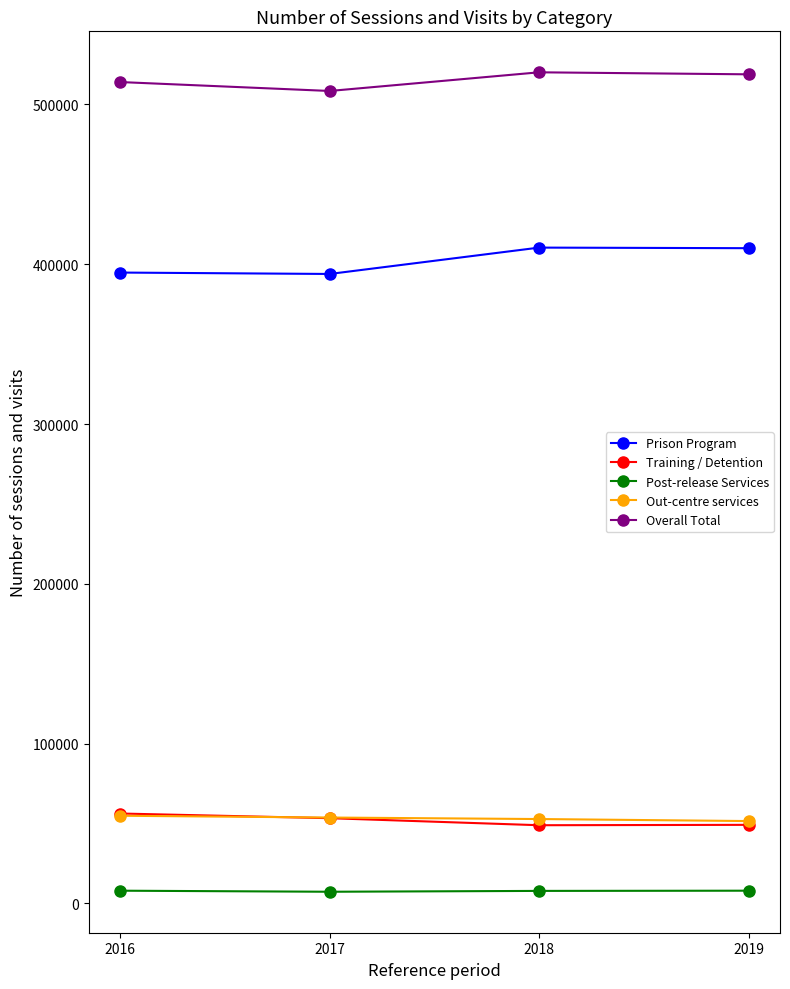

What is the value of the Out-centre services point at the 3rd from the left?

52844